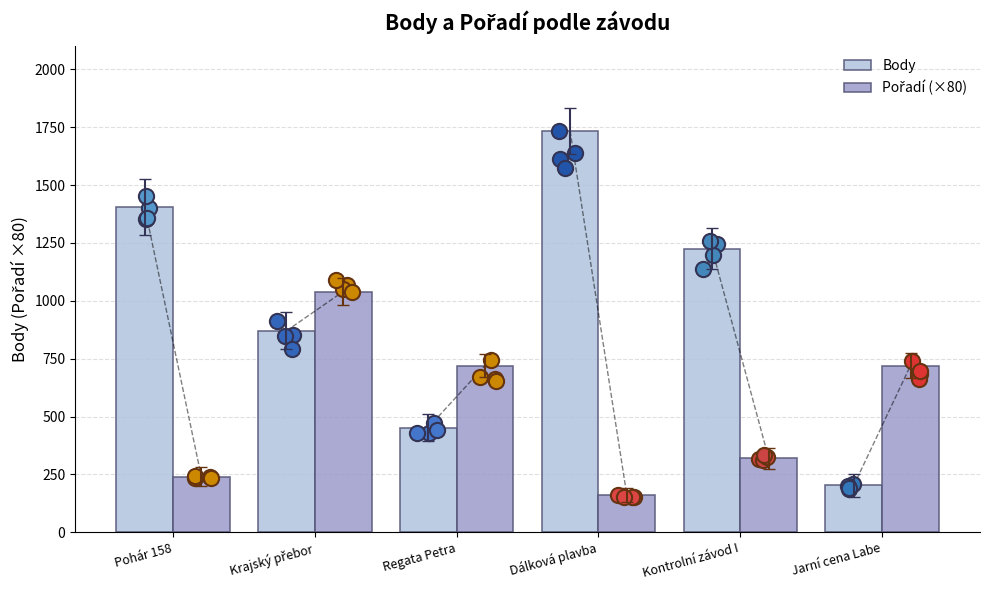

Which series contains the highest Y value?

Body